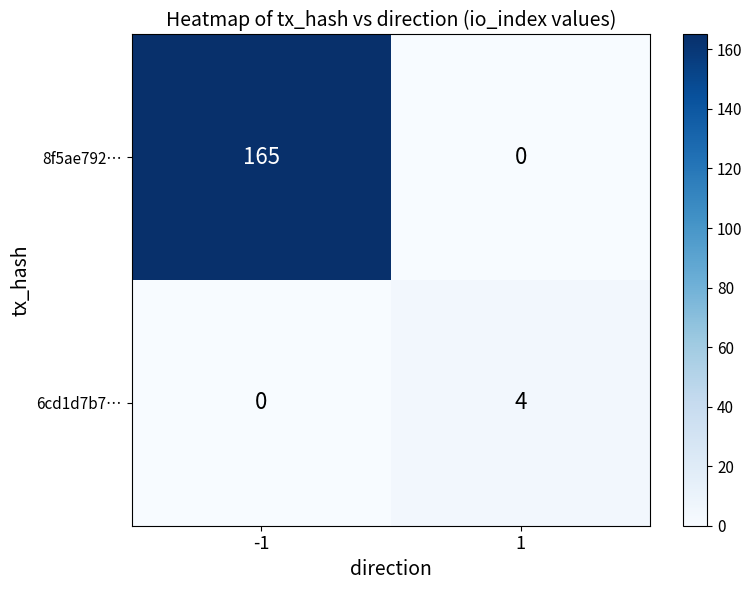

The value of 6cd1d7b7… at 1 is 4. True or false?

True